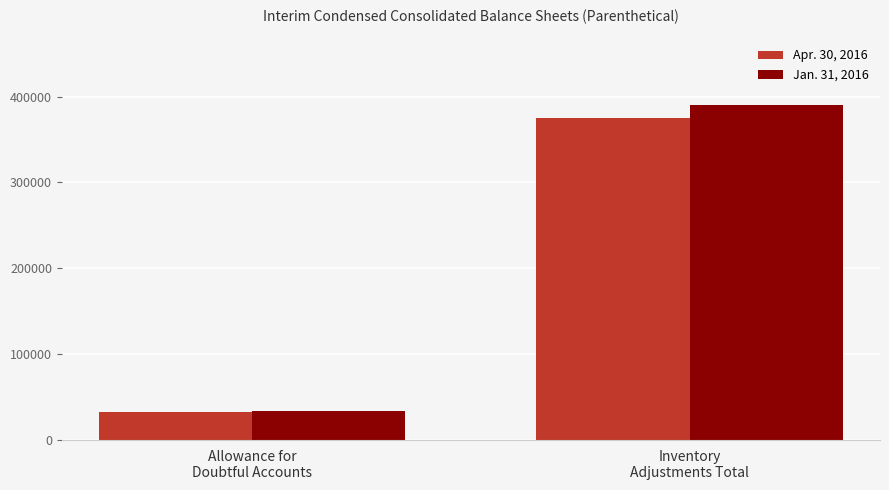

List the labels in order of Jan. 31, 2016 value, smallest first.

Allowance for
Doubtful Accounts, Inventory
Adjustments Total